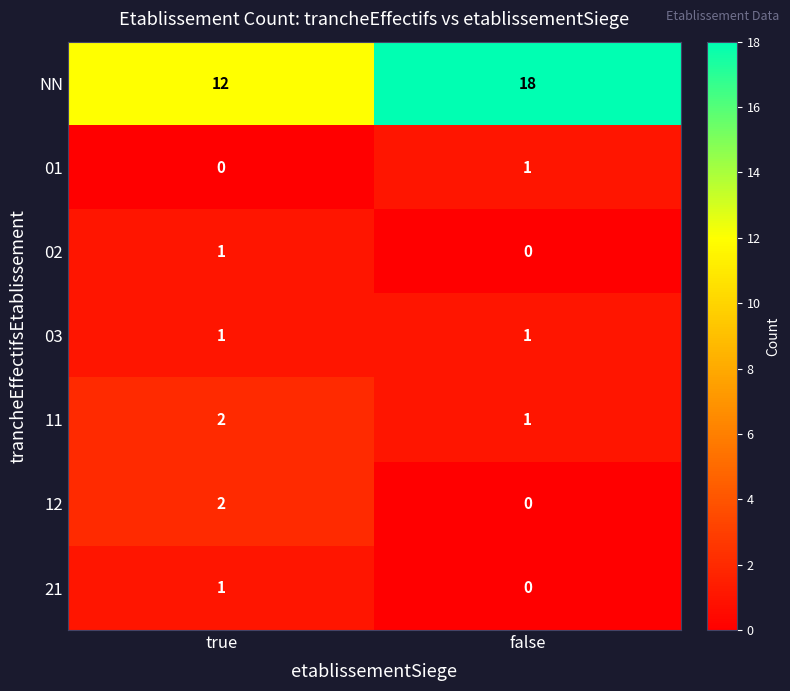

Between true and false, which series saw the biggest shift?

NN